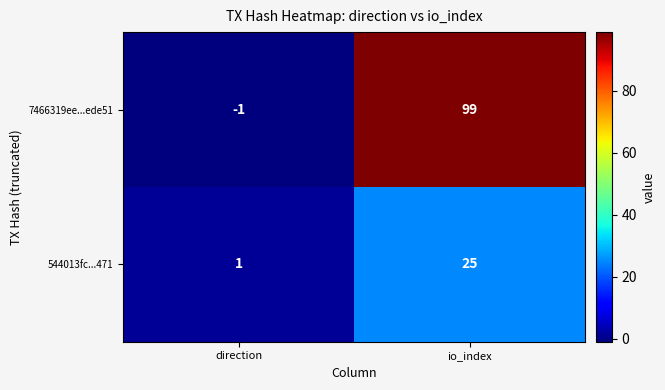

Reading right to left, list all the values displayed in this chart.

7466319ee...ede51: 99	-1
544013fc...471: 25	1